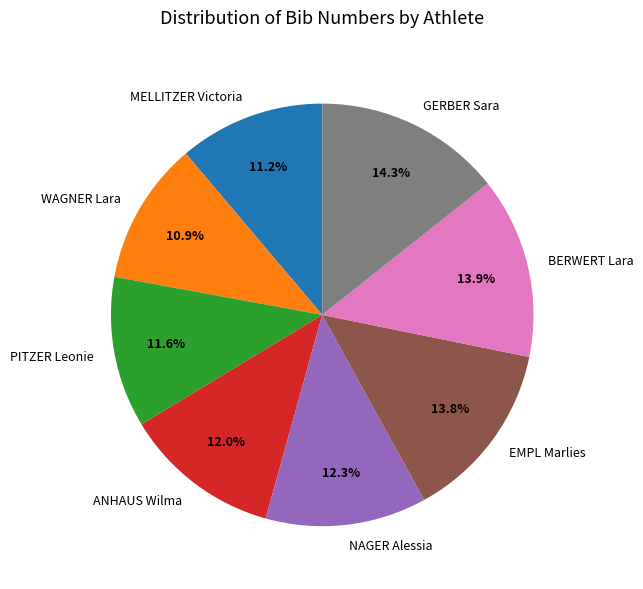

Count the number of slices in the pie.

8